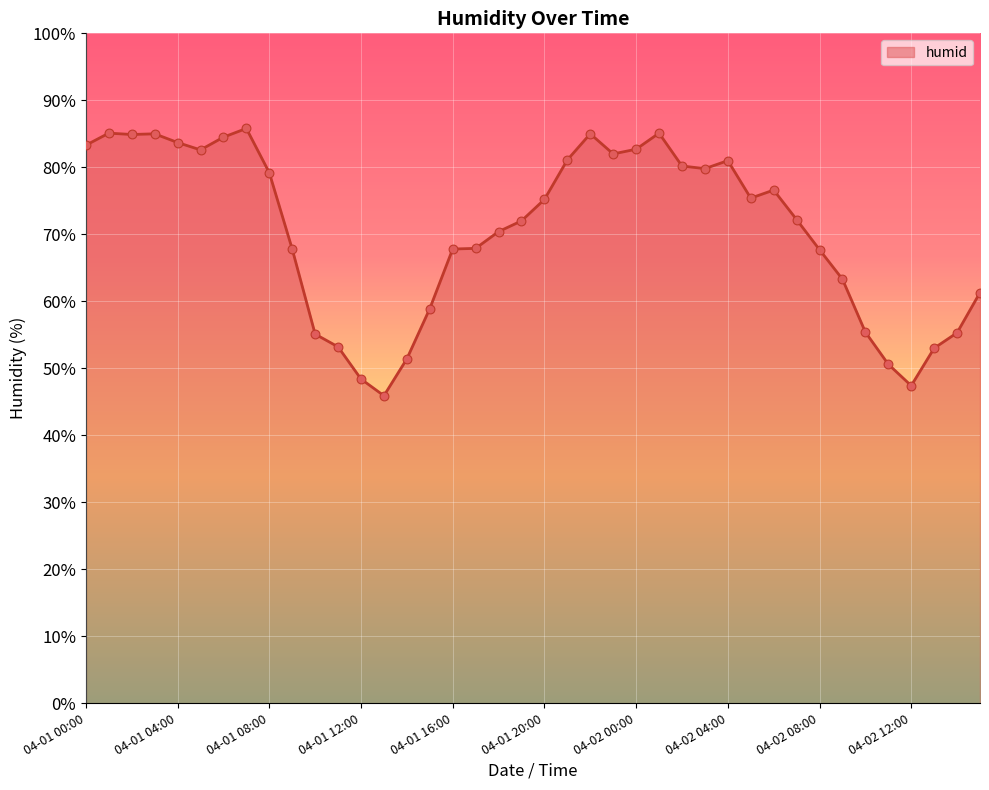

What is the greatest value displayed?

85.8